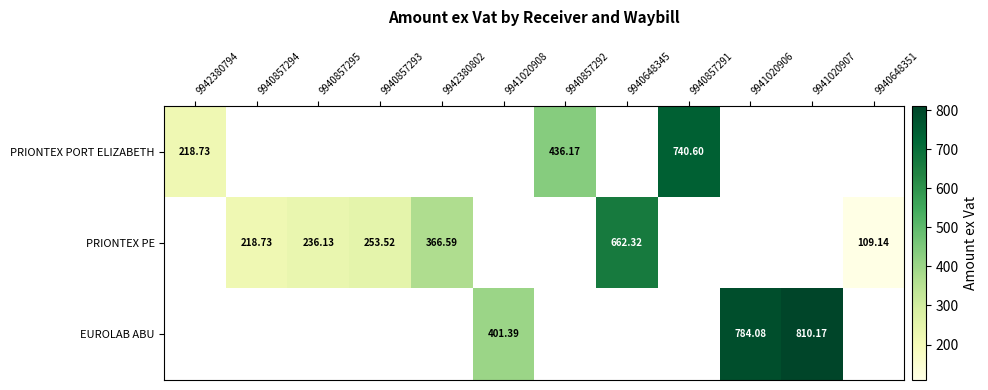

Is the value of PRIONTEX PE at 9940857293 greater than the value of PRIONTEX PORT ELIZABETH at 9940857291?

No